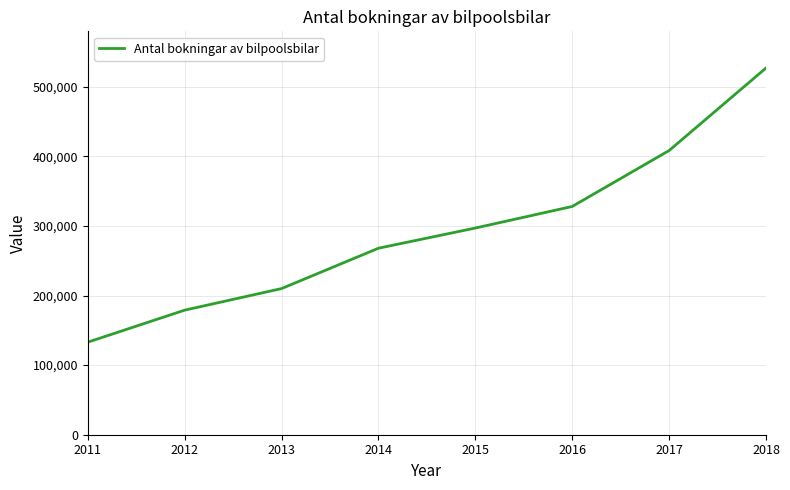

The value at 2016 is 137372. True or false?

False